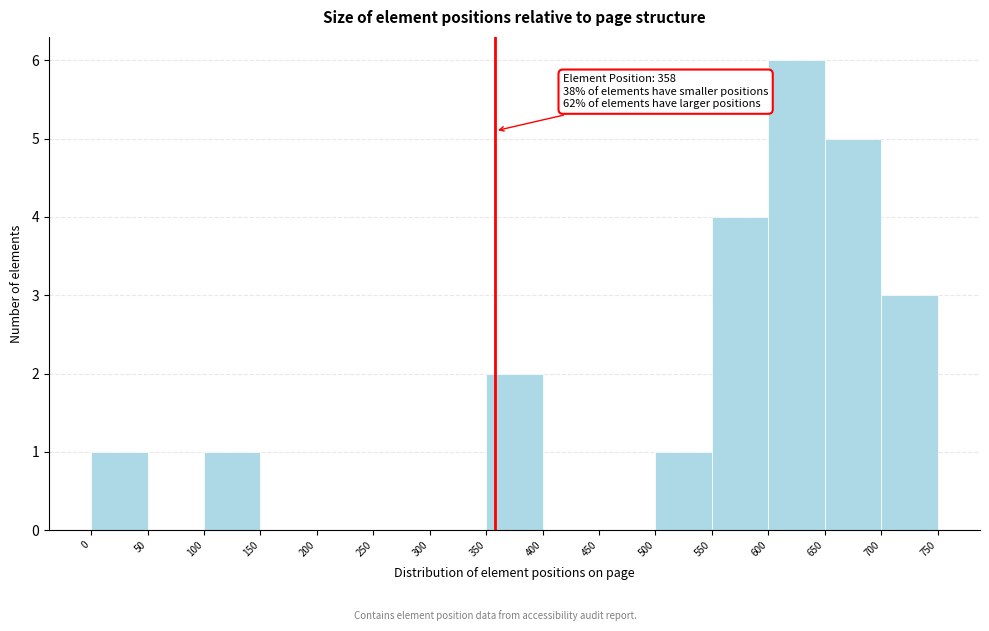

Over which range of the x-axis is the bar tallest?

600 to 650